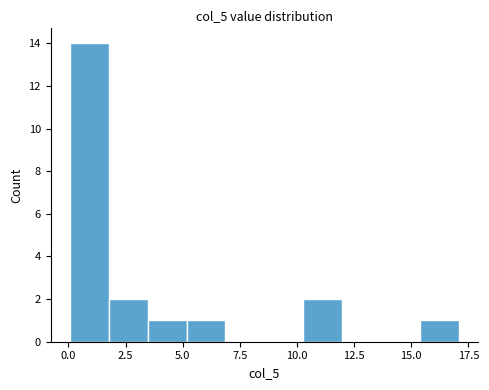

Read against the x-axis, roughly where is the centre of the tallest bar?

1.0